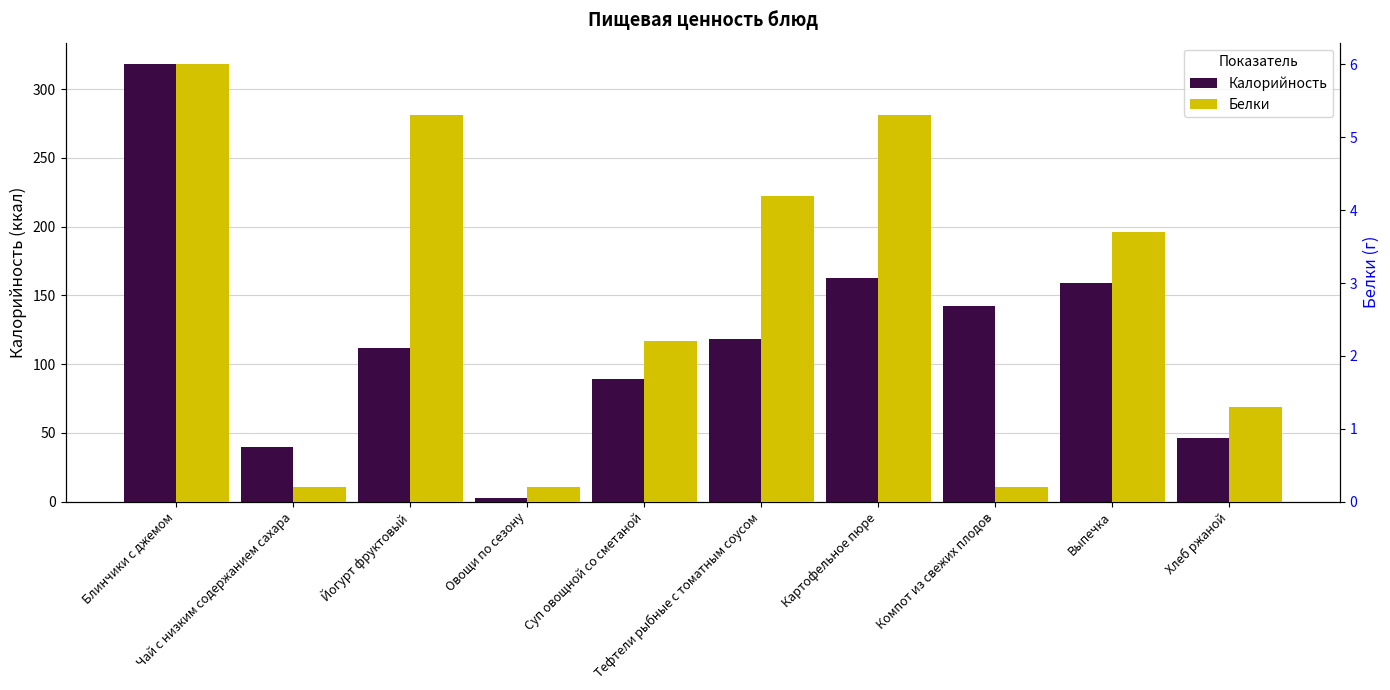

At which label does Белки first exceed 3?

Блинчики с джемом